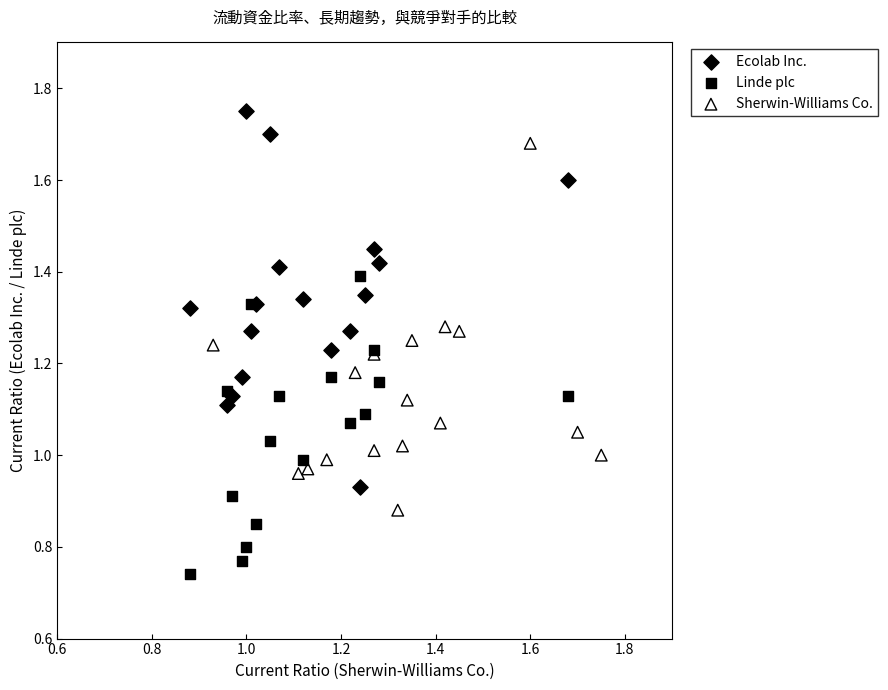

Which series contains the lowest Y value?

Linde plc